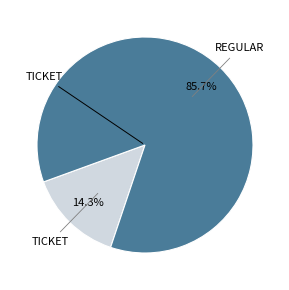

Is there a majority slice in this chart?

Yes